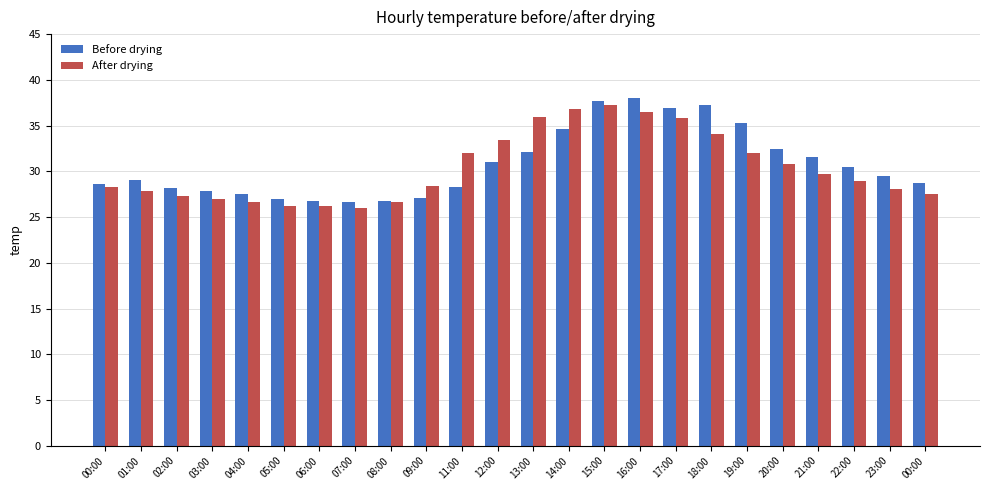

Reading left to right, what are all the values shown in this chart?

Before drying: 00:00=28.6	01:00=29.0	02:00=28.2	03:00=27.8	04:00=27.5	05:00=27.0	06:00=26.7	07:00=26.6	08:00=26.8	09:00=27.1	11:00=28.3	12:00=31.0	13:00=32.1	14:00=34.6	15:00=37.7	16:00=38.0	17:00=36.9	18:00=37.2	19:00=35.3	20:00=32.4	21:00=31.6	22:00=30.5	23:00=29.5	00:00=28.7
After drying: 00:00=28.3	01:00=27.9	02:00=27.3	03:00=27.0	04:00=26.6	05:00=26.2	06:00=26.2	07:00=26.0	08:00=26.6	09:00=28.4	11:00=32.0	12:00=33.4	13:00=35.9	14:00=36.8	15:00=37.2	16:00=36.5	17:00=35.8	18:00=34.1	19:00=32.0	20:00=30.8	21:00=29.7	22:00=28.9	23:00=28.1	00:00=27.5